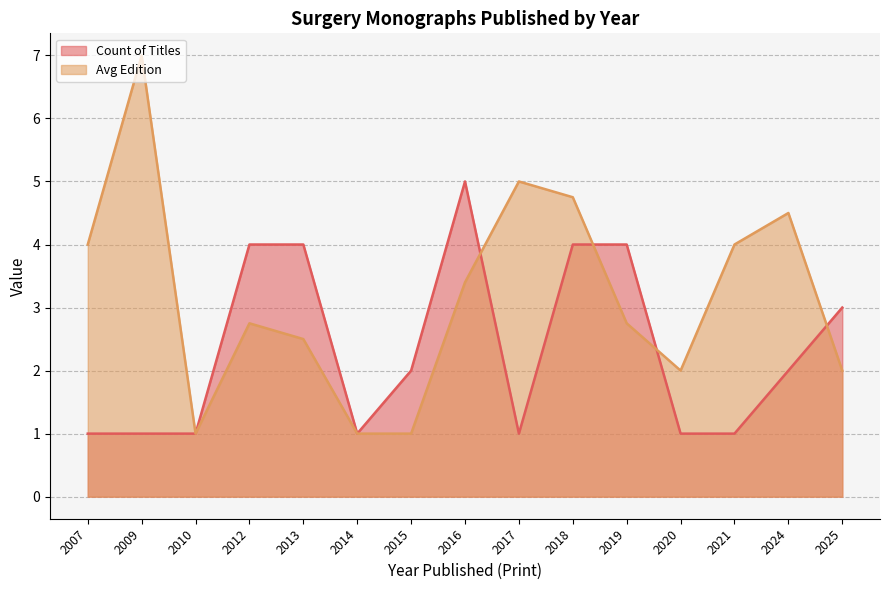

How many series are shown in this chart?

2